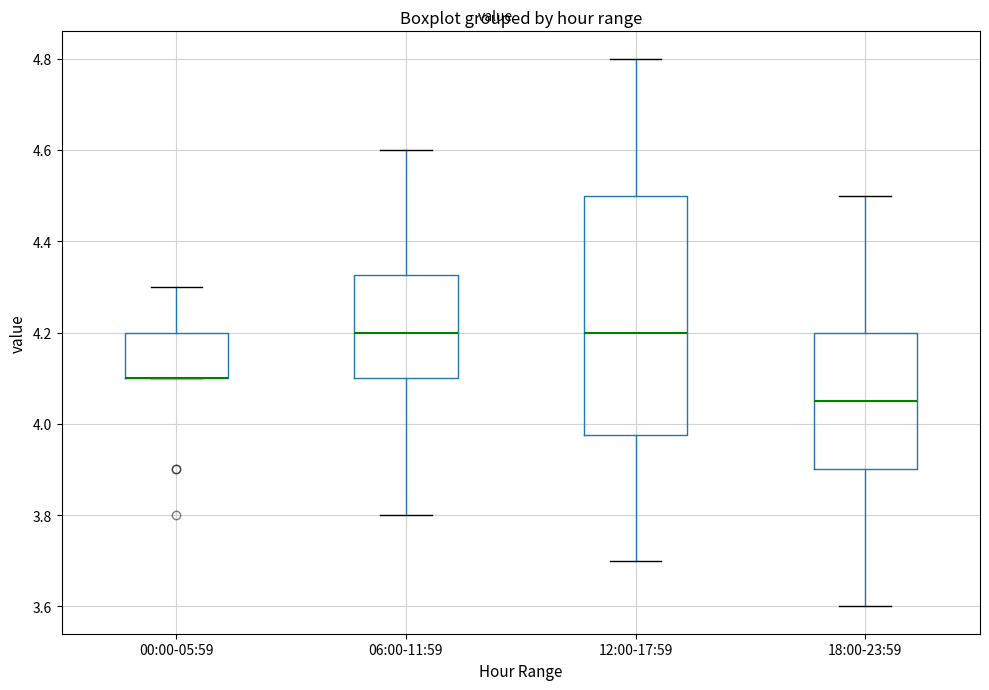

Reading left to right, read every box against the y-axis: the position of its median line, the range the box covers, and the ends of its whiskers. The values are not printed on the chart, so give them approximately, as read against the axis.

00:00-05:59: median 4.10 (drawn on the box's lower edge), box 4.10 to 4.20, whiskers 4.10 to 4.30
06:00-11:59: median 4.20, box 4.10 to 4.32, whiskers 3.80 to 4.60
12:00-17:59: median 4.20, box 3.98 to 4.50, whiskers 3.70 to 4.80
18:00-23:59: median 4.06, box 3.90 to 4.20, whiskers 3.60 to 4.50